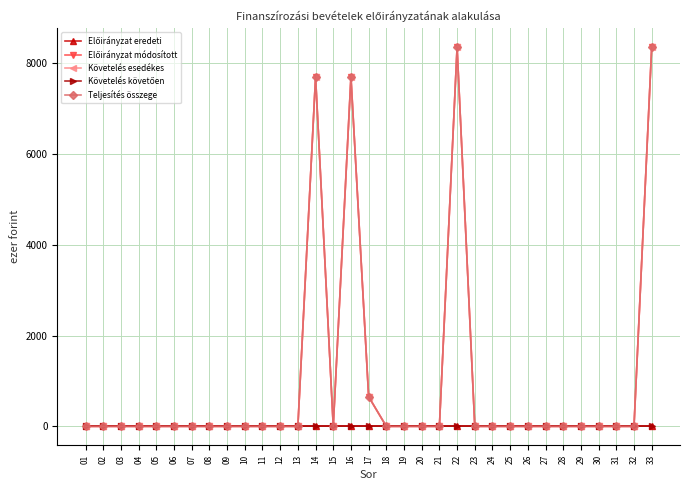

How many interior local peaks does the Követelés esedékes series have?

3